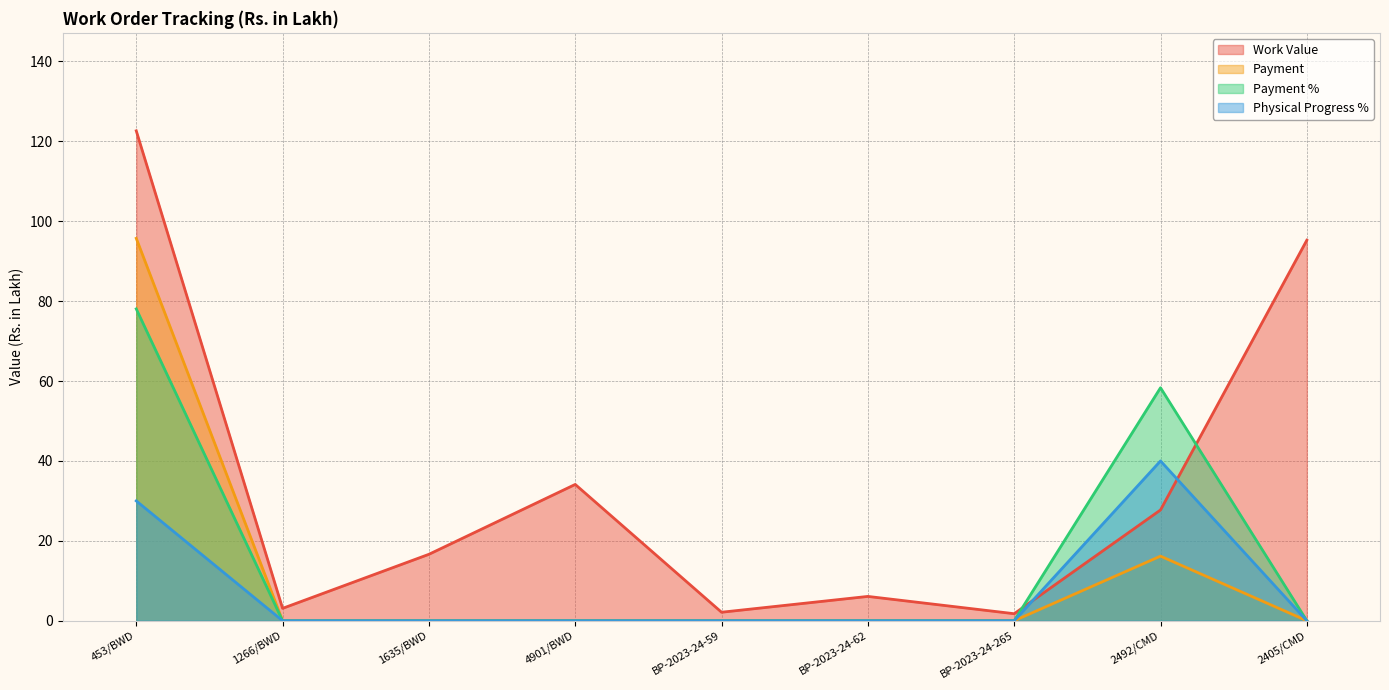

In Work Value, how many points are lower than both neighbors (excluding endpoints)?

3